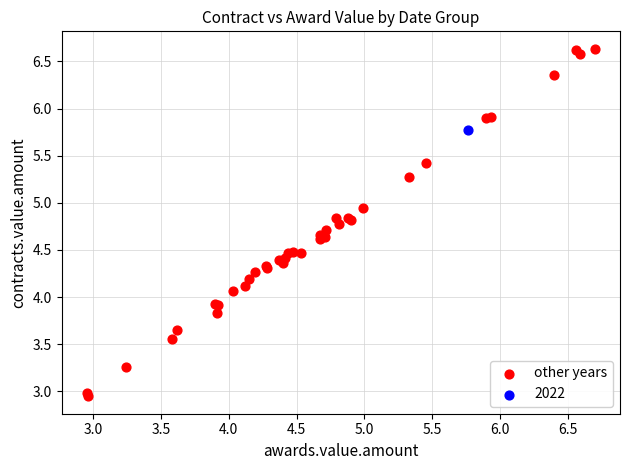

What are all the series names shown in the legend?

other years, 2022